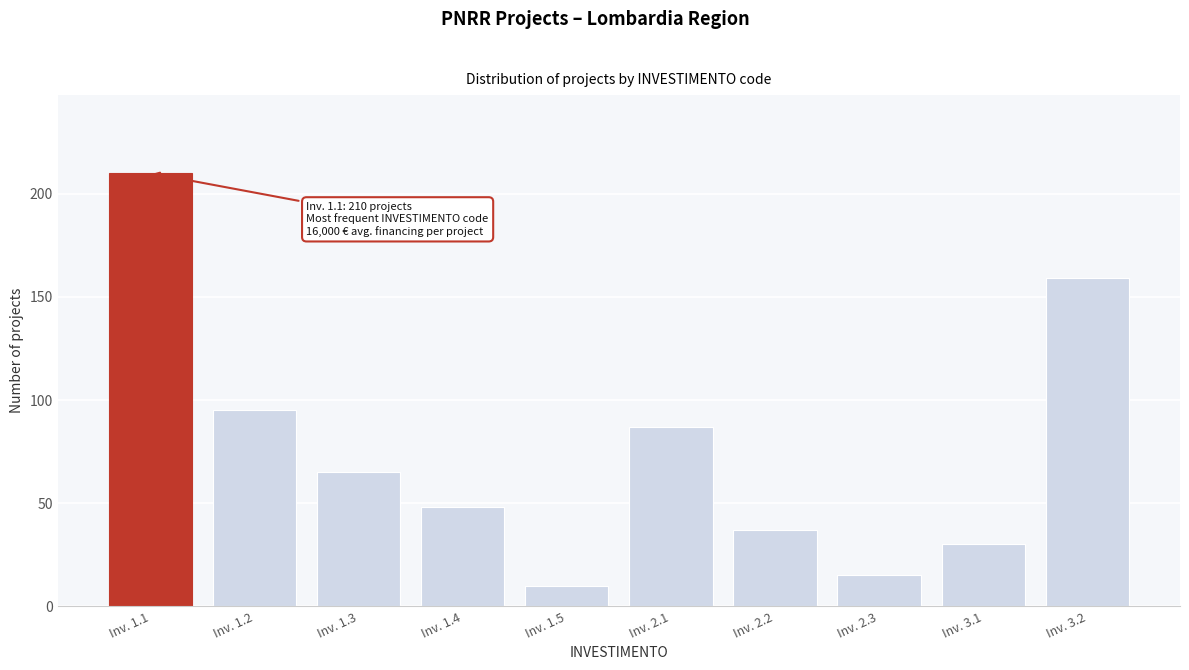

Reading left to right, extract all data points from this chart.

210	95	65	48	10	87	37	15	30	159